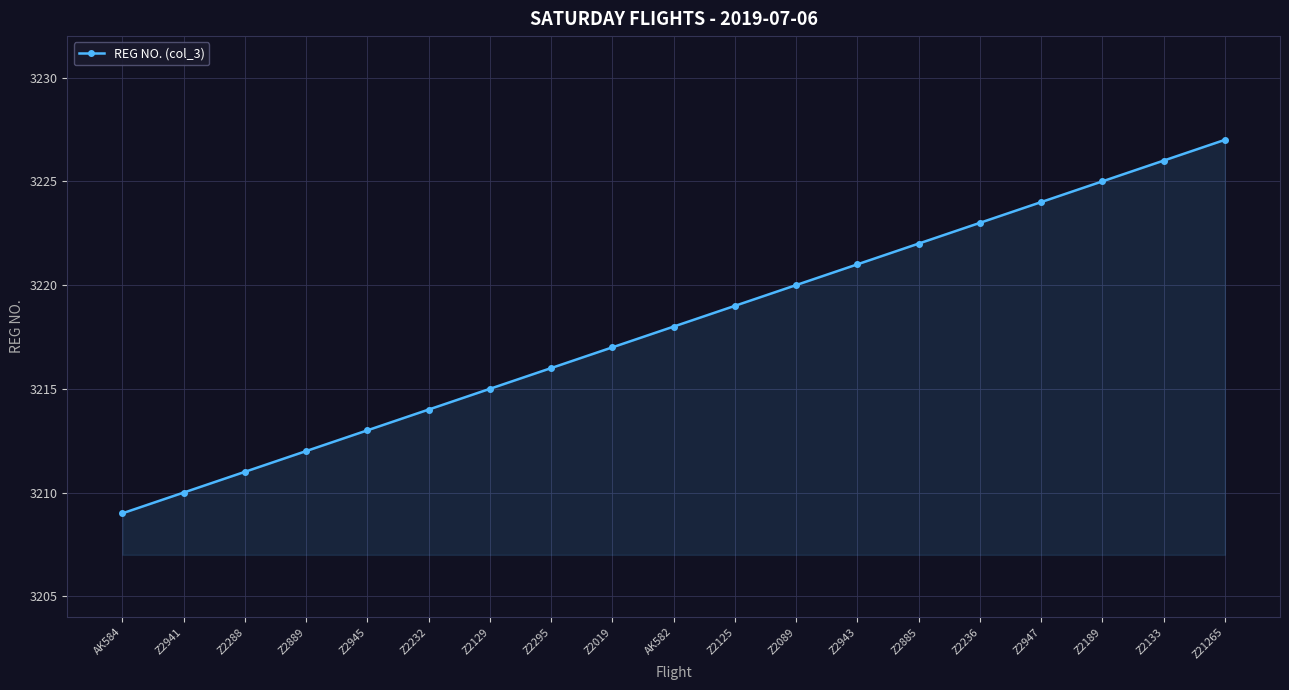

List the labels in order of value, largest first.

Z21265, Z2133, Z2189, Z2947, Z2236, Z2885, Z2943, Z2089, Z2125, AK582, Z2019, Z2295, Z2129, Z2232, Z2945, Z2889, Z2288, Z2941, AK584